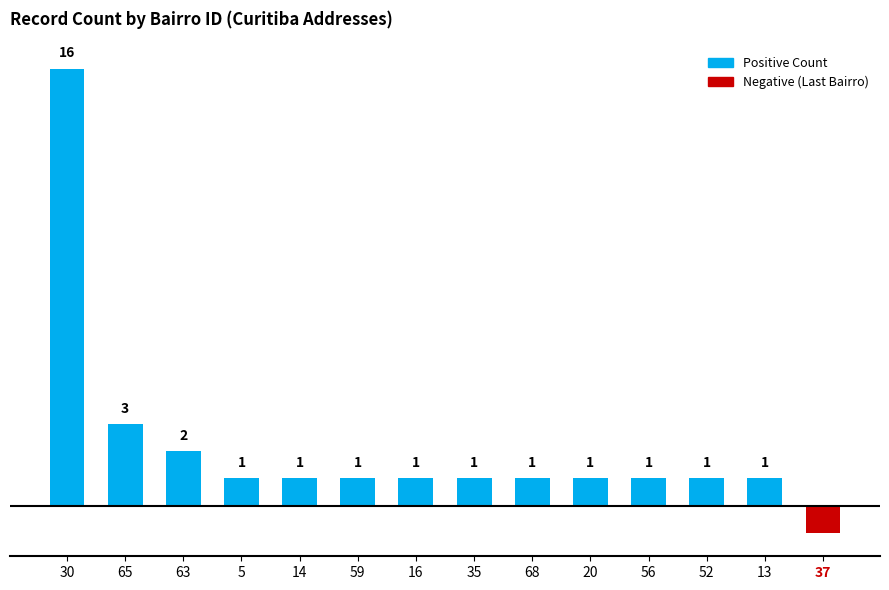

Which has a higher value, 5 or 65?

65